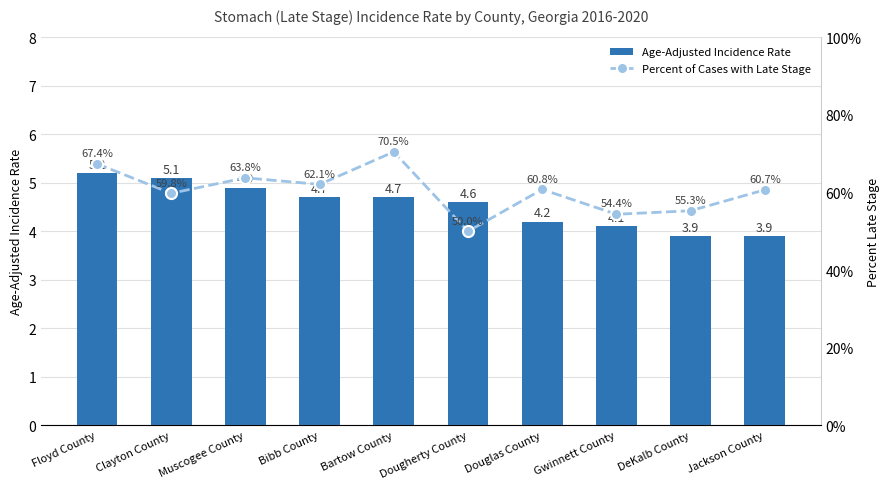

Reading left to right, transcribe all the data shown in this chart.

Age-Adjusted Incidence Rate: Floyd County=5.2	Clayton County=5.1	Muscogee County=4.9	Bibb County=4.7	Bartow County=4.7	Dougherty County=4.6	Douglas County=4.2	Gwinnett County=4.1	DeKalb County=3.9	Jackson County=3.9
Percent of Cases with Late Stage: Floyd County=67.4	Clayton County=59.8	Muscogee County=63.8	Bibb County=62.1	Bartow County=70.5	Dougherty County=50.0	Douglas County=60.8	Gwinnett County=54.4	DeKalb County=55.3	Jackson County=60.7